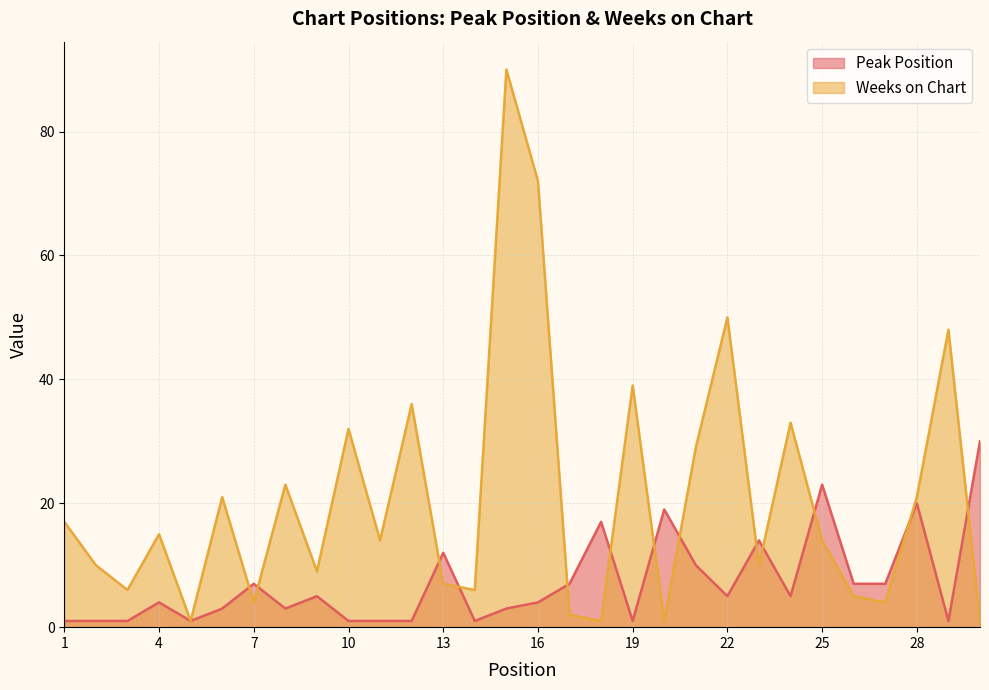

In Weeks on Chart, how many points are lower than both neighbors (excluding endpoints)?

10